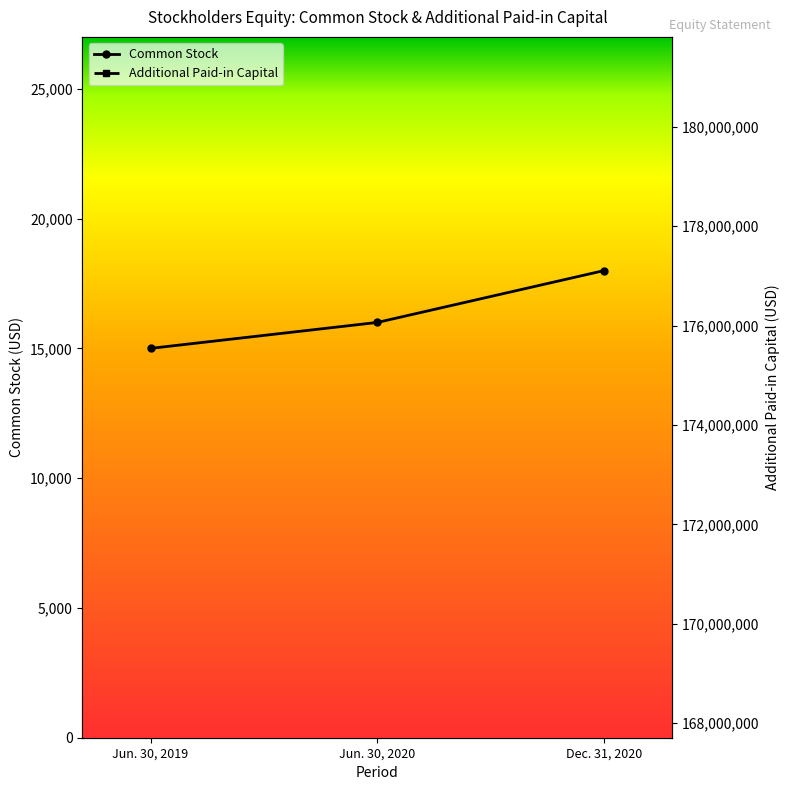

At how many categories does at least one series exceed 164747313?

3